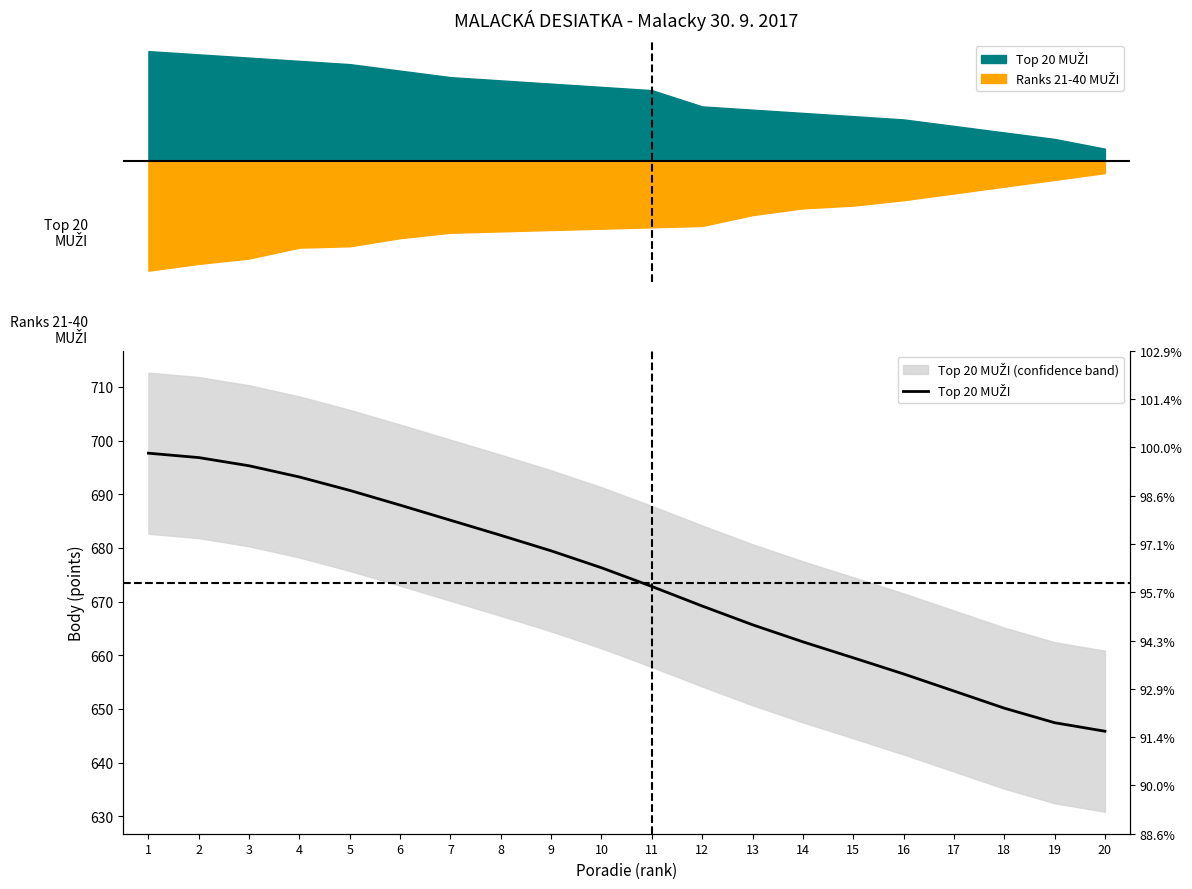

Rank the categories by value from lowest to highest.

20, 19, 18, 17, 16, 15, 14, 13, 12, 11, 10, 9, 8, 7, 6, 5, 4, 3, 2, 1